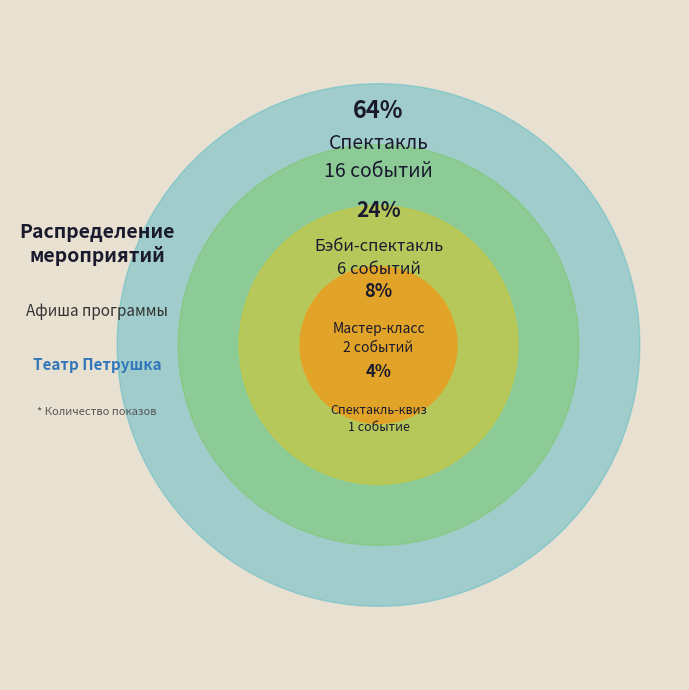

Is Бэби-спектакль the majority of the pie?

No